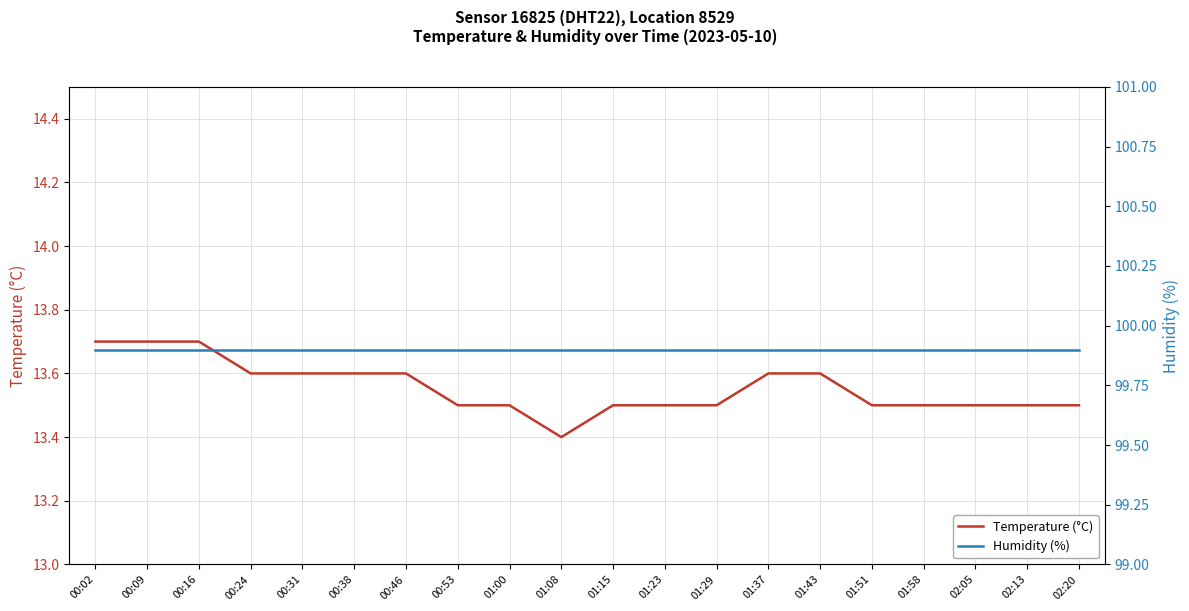

Reading left to right, list all the values displayed in this chart.

Temperature (°C): 13.7	13.7	13.7	13.6	13.6	13.6	13.6	13.5	13.5	13.4	13.5	13.5	13.5	13.6	13.6	13.5	13.5	13.5	13.5	13.5
Humidity (%): 99.9	99.9	99.9	99.9	99.9	99.9	99.9	99.9	99.9	99.9	99.9	99.9	99.9	99.9	99.9	99.9	99.9	99.9	99.9	99.9